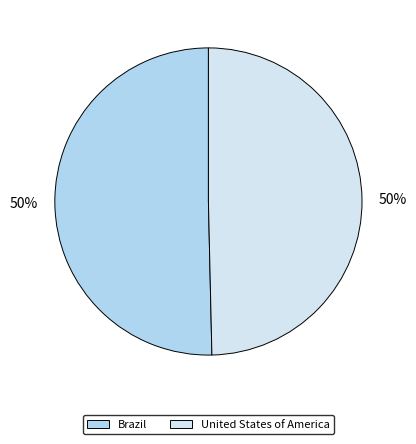

Is it true that United States of America is 58% of the pie?

False